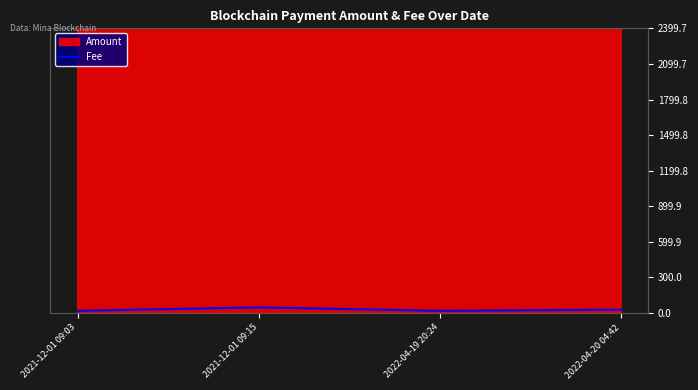

What position from the right is 2021-12-01 09:15?

3